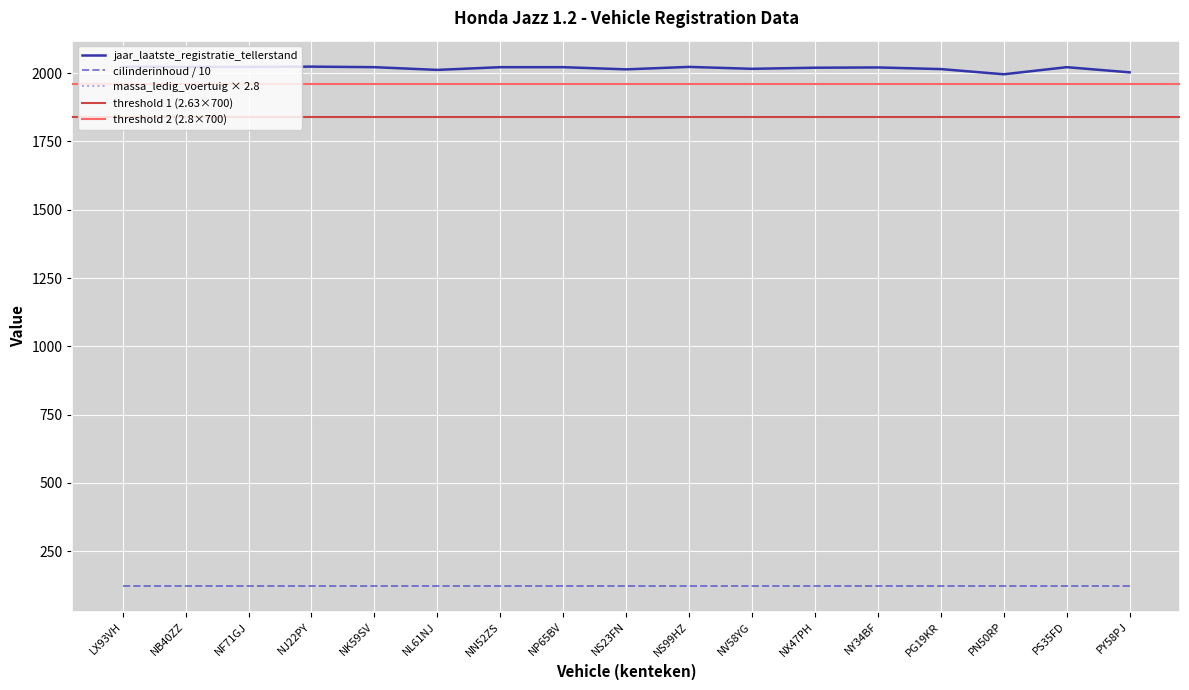

True or false: jaar_laatste_registratie_tellerstand and massa_ledig_voertuig intersect in this chart.

False